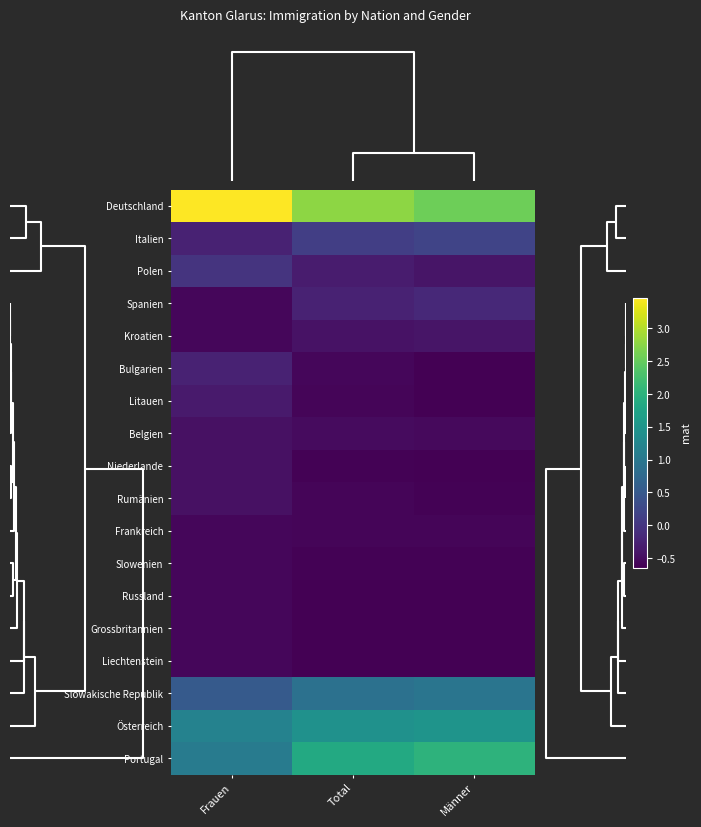

At how many categories does at least one series exceed 2?

3